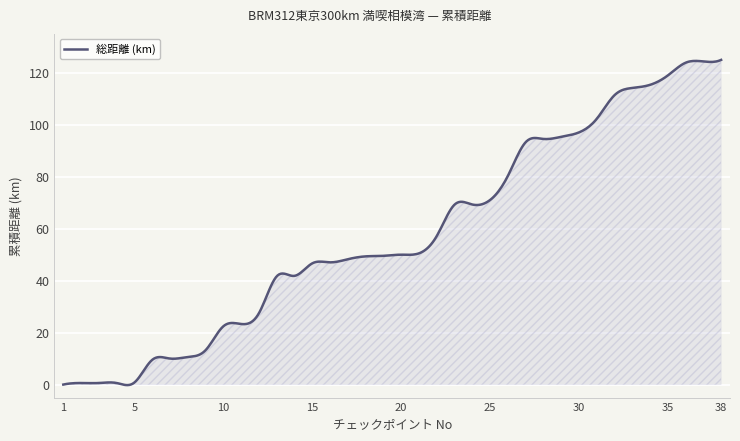

Count the number of data series in this chart.

1